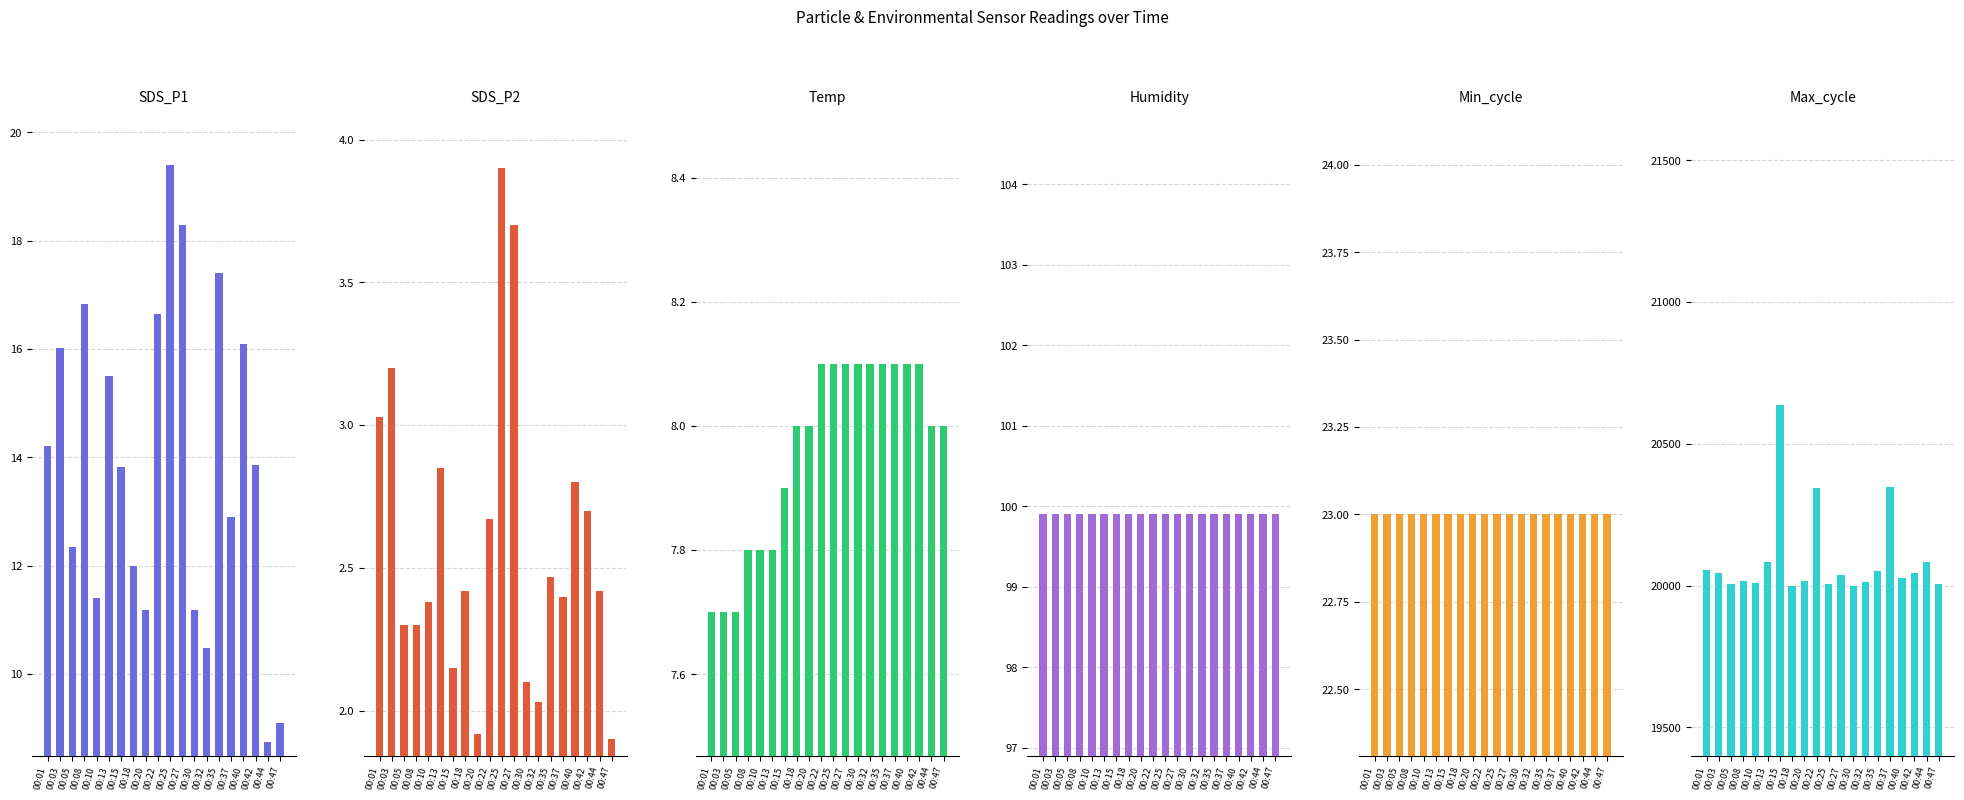

List the labels in order of Humidity value, largest first.

00:01, 00:03, 00:05, 00:08, 00:10, 00:13, 00:15, 00:18, 00:20, 00:22, 00:25, 00:27, 00:30, 00:32, 00:35, 00:37, 00:40, 00:42, 00:44, 00:47